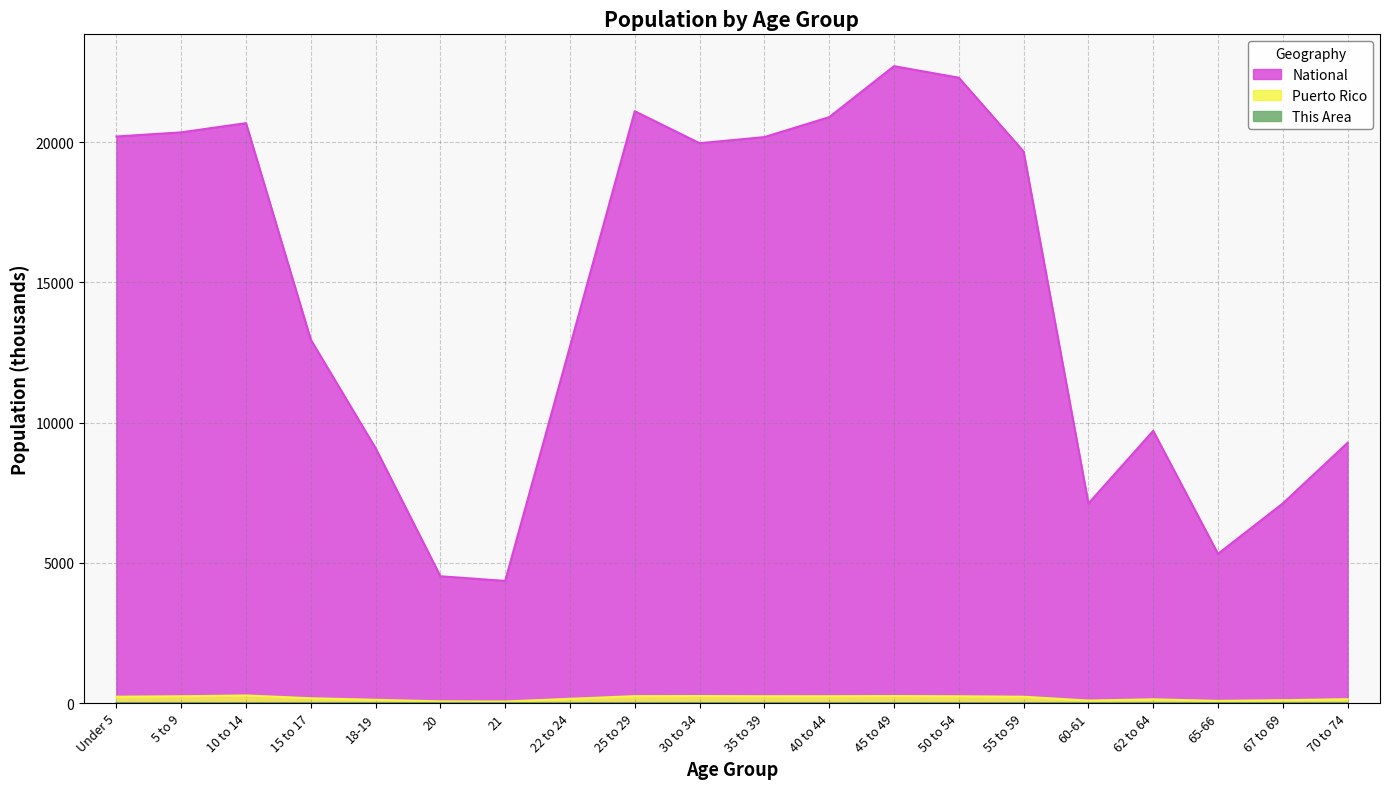

Reading left to right, list all the values displayed in this chart.

This Area: 0.5	0.5	0.5	0.3	0.2	0.1	0.1	0.3	0.5	0.4	0.4	0.5	0.5	0.4	0.4	0.1	0.2	0.1	0.2	0.2
Puerto Rico: 224.8	240.0	268.6	170.0	114.3	58.2	53.1	149.5	244.2	248.2	241.3	242.3	248.0	239.8	223.6	87.4	130.7	75.3	100.1	136.3
National: 20201.4	20348.7	20677.2	12954.3	9086.1	4519.1	4354.3	12712.6	21101.8	19962.1	20179.6	20891.0	22708.6	22298.1	19664.8	7113.7	9704.2	5319.9	7115.4	9278.2